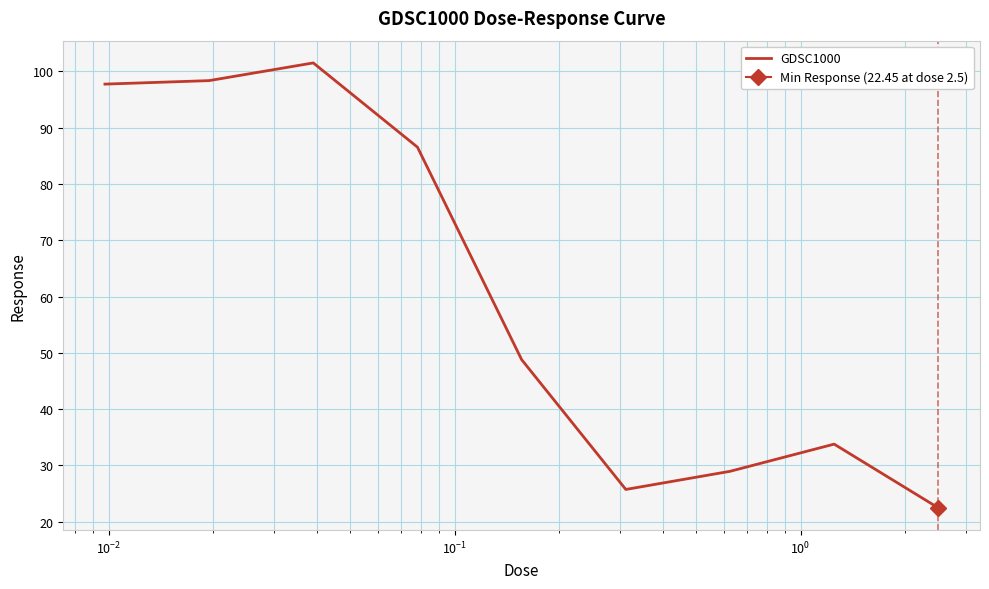

What is the highest value of the GDSC1000 series?

101.5